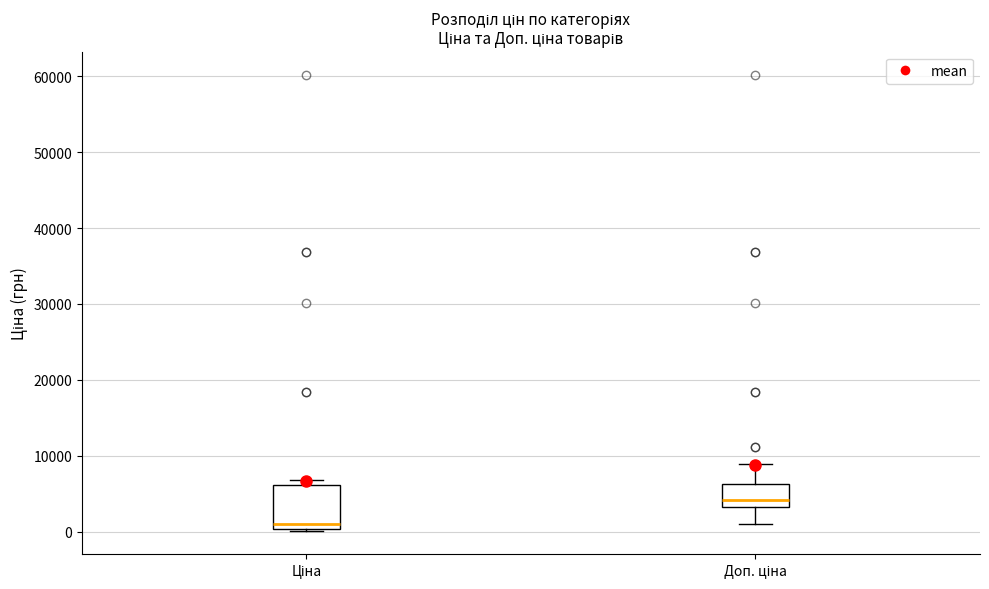

Comparing the boxes themselves (not the whiskers), which one is the tallest?

Ціна